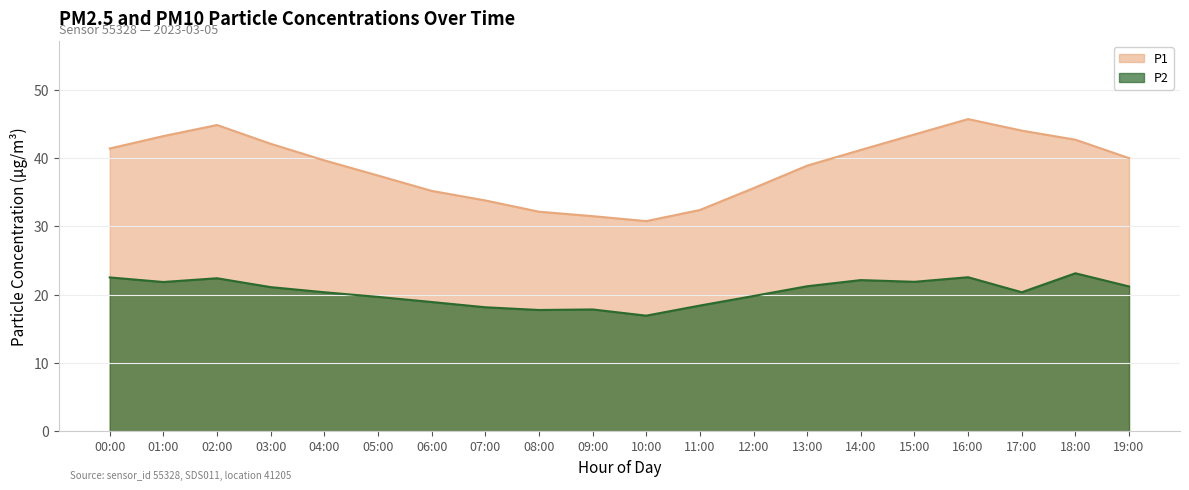

Is the value of P2 at 08:00 greater than the value of P1 at 09:00?

No